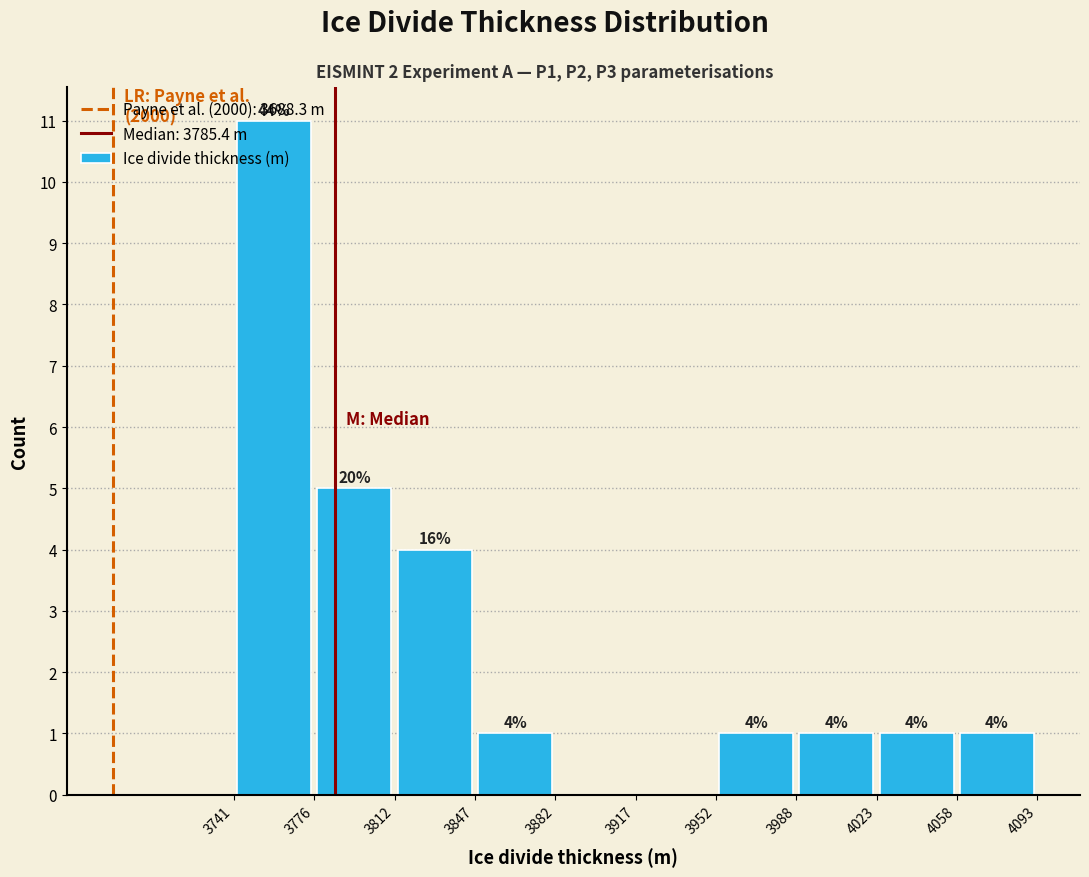

Which range on the x-axis has the tallest bar?

3741 to 3776